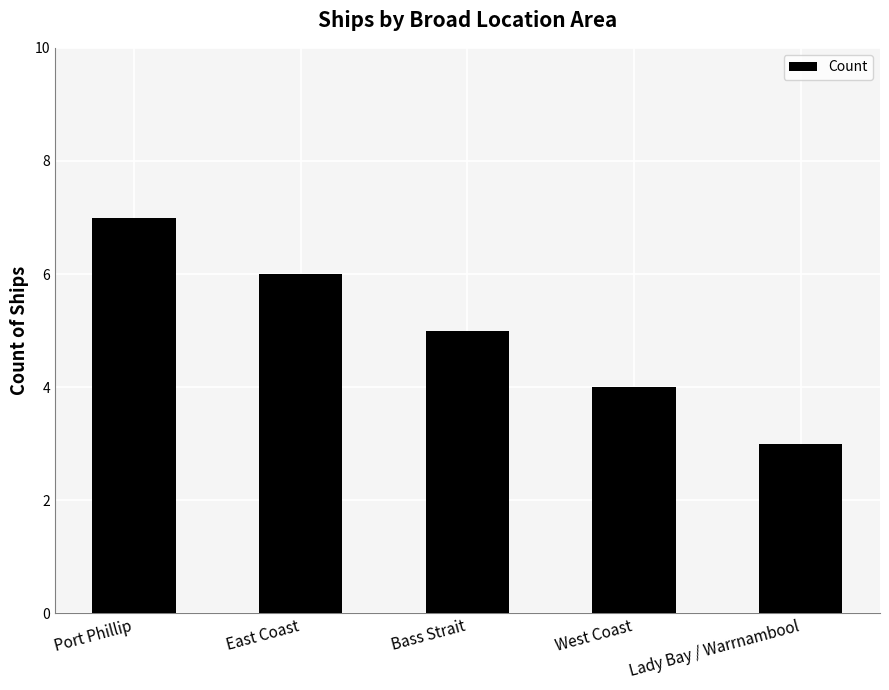

What is the change in value from East Coast to Lady Bay / Warrnambool?

-3